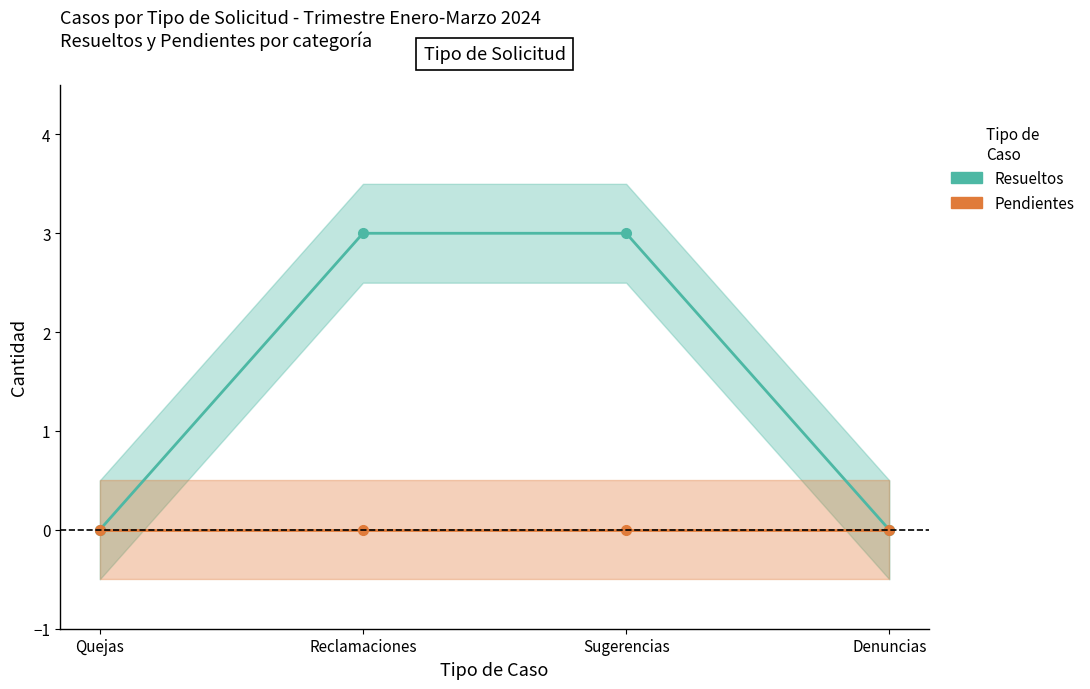

True or false: Resueltos and Pendientes intersect in this chart.

False